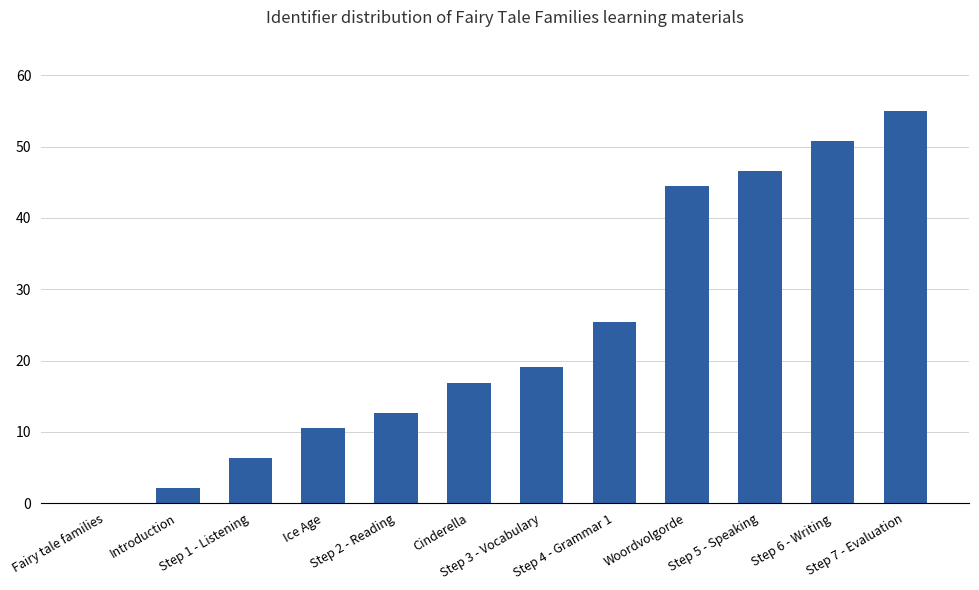

What is the sum of all values?

289.8